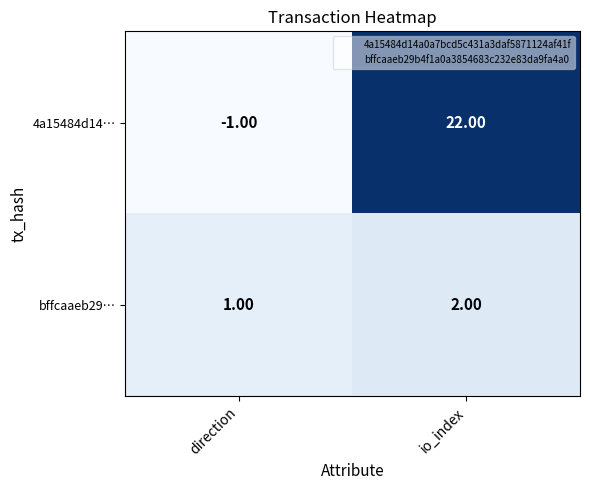

At direction, list the series in order from largest to smallest.

bffcaaeb29…, 4a15484d14…